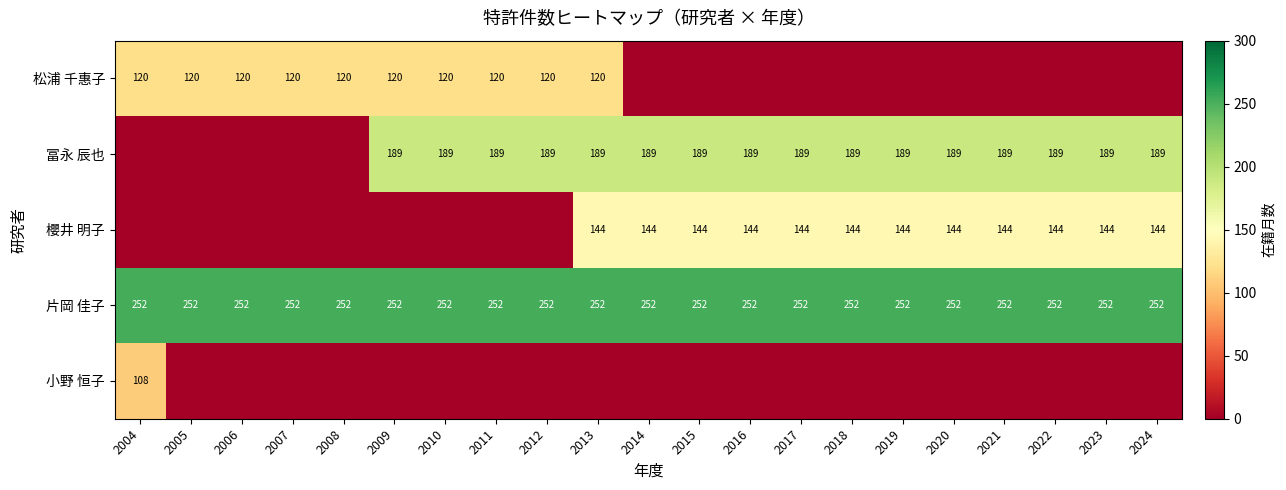

The value of 櫻井 明子 at 2024 is 214. True or false?

False